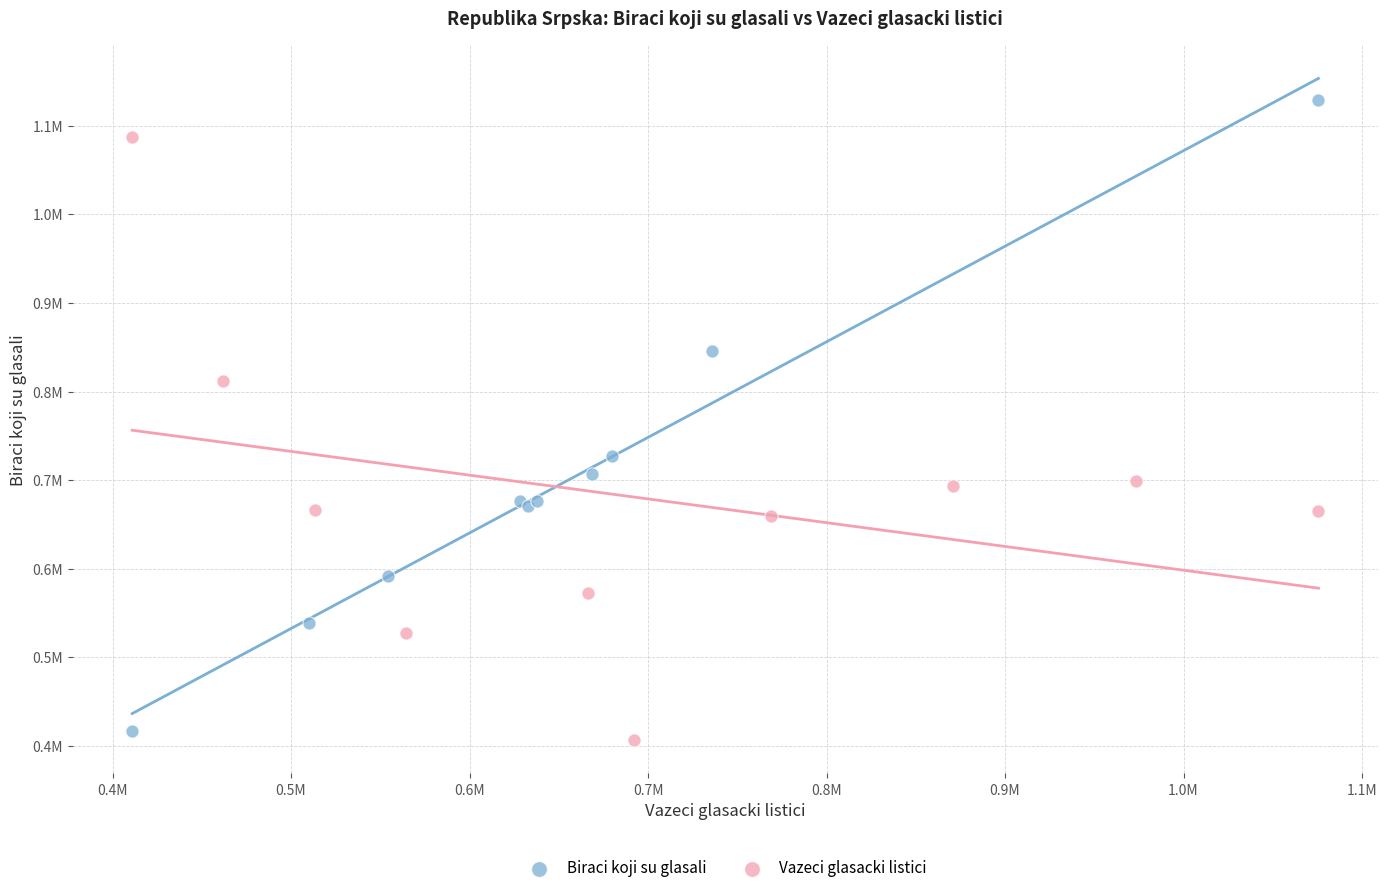

What are all the series names shown in the legend?

Biraci koji su glasali, Vazeci glasacki listici